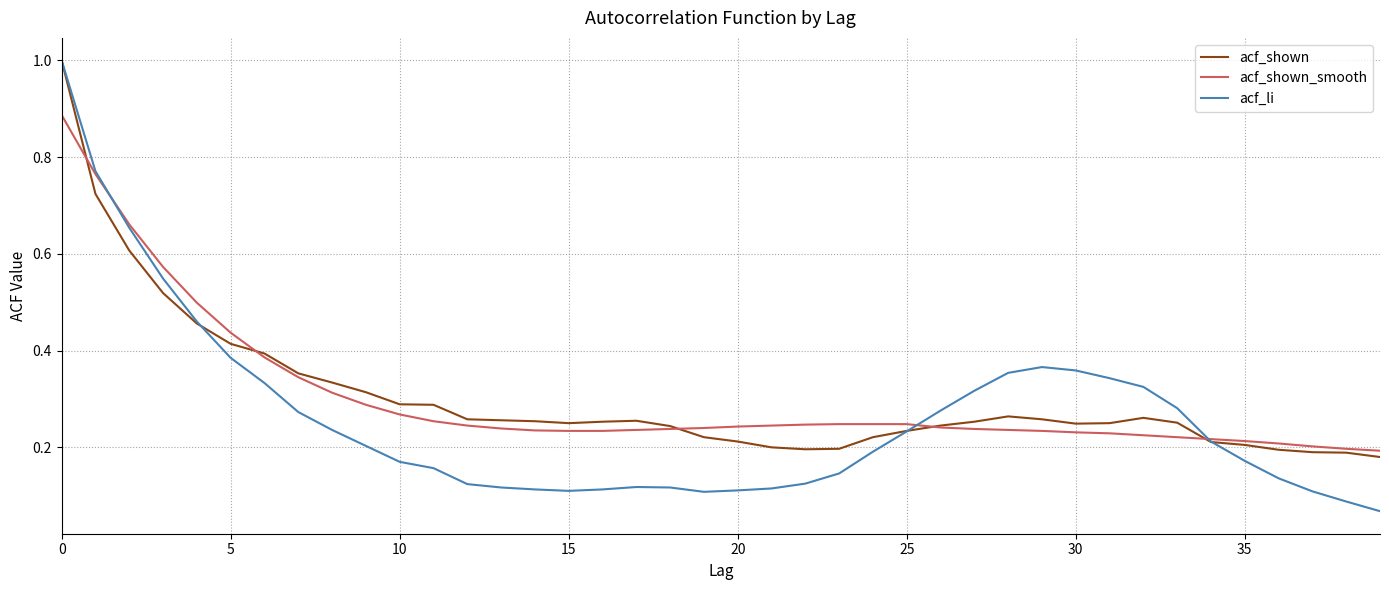

What is the sum of all acf_shown_smooth values?

12.1